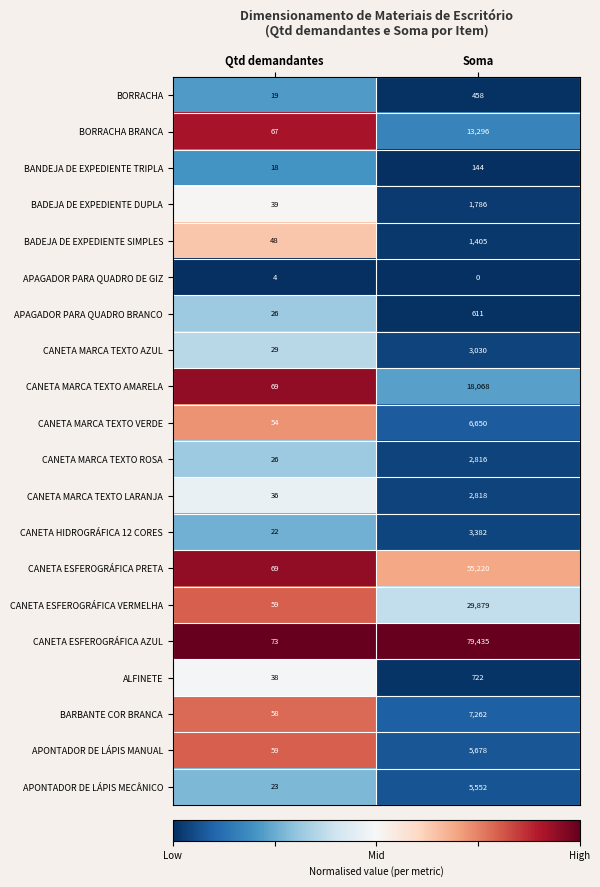

What is the sum of the BORRACHA BRANCA values at Qtd demandantes and Soma?

13363